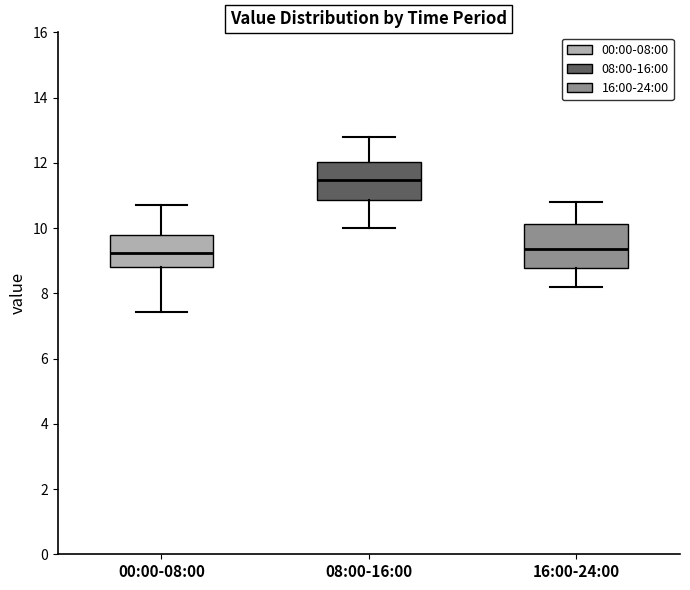

Reading left to right, read every box against the y-axis: the position of its median line, the range the box covers, and the ends of its whiskers. The values are not printed on the chart, so give them approximately, as read against the axis.

00:00-08:00: median 9.2, box 8.8 to 9.8, whiskers 7.4 to 10.8
08:00-16:00: median 11.4, box 10.8 to 12.0, whiskers 10.0 to 12.8
16:00-24:00: median 9.4, box 8.8 to 10.2, whiskers 8.2 to 10.8